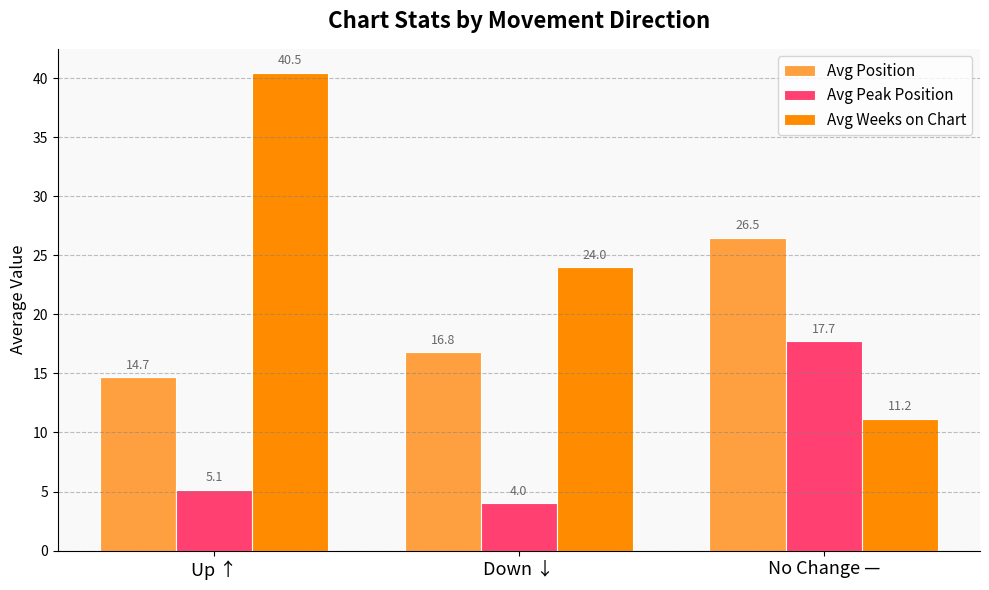

Count the number of categories in the chart.

3